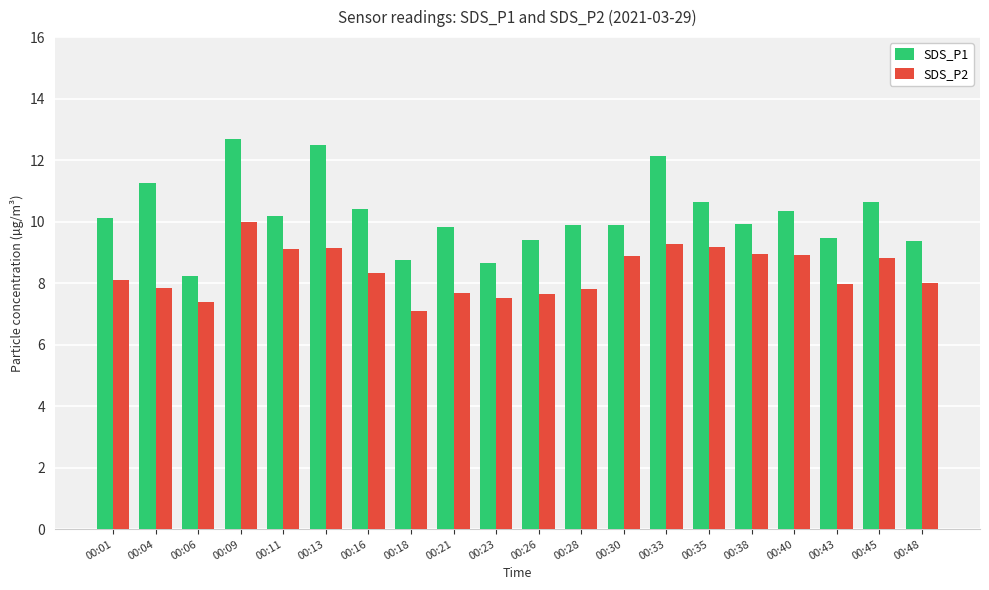

At 00:35, list the series in order from largest to smallest.

SDS_P1, SDS_P2